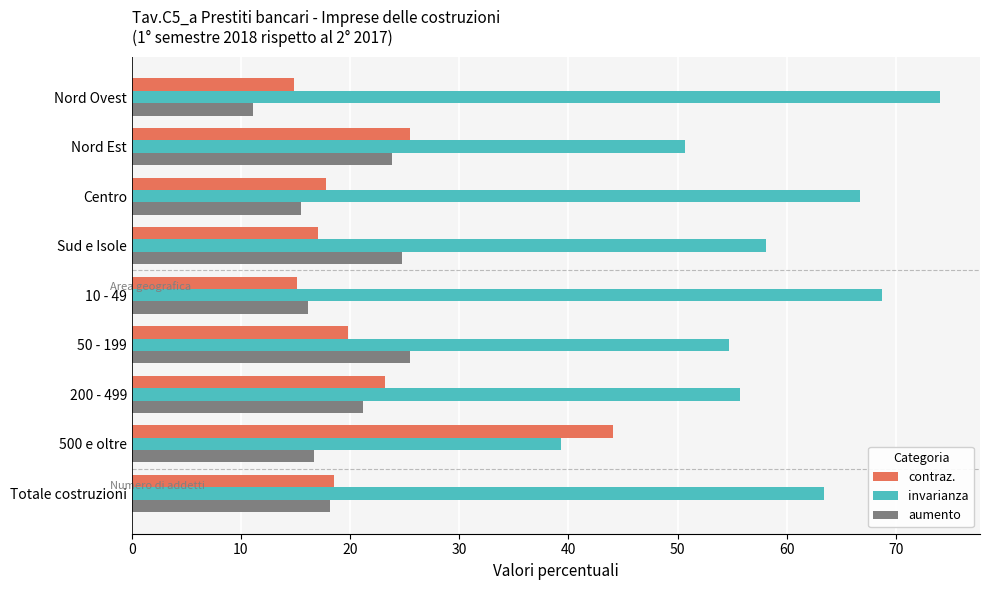

What is the sum of the invarianza values at 500 e oltre and Totale costruzioni?

102.7